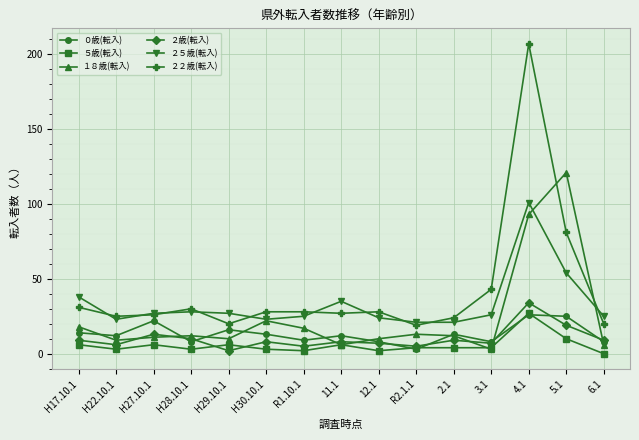

Does the chart display data point markers on the line(s)?

Yes